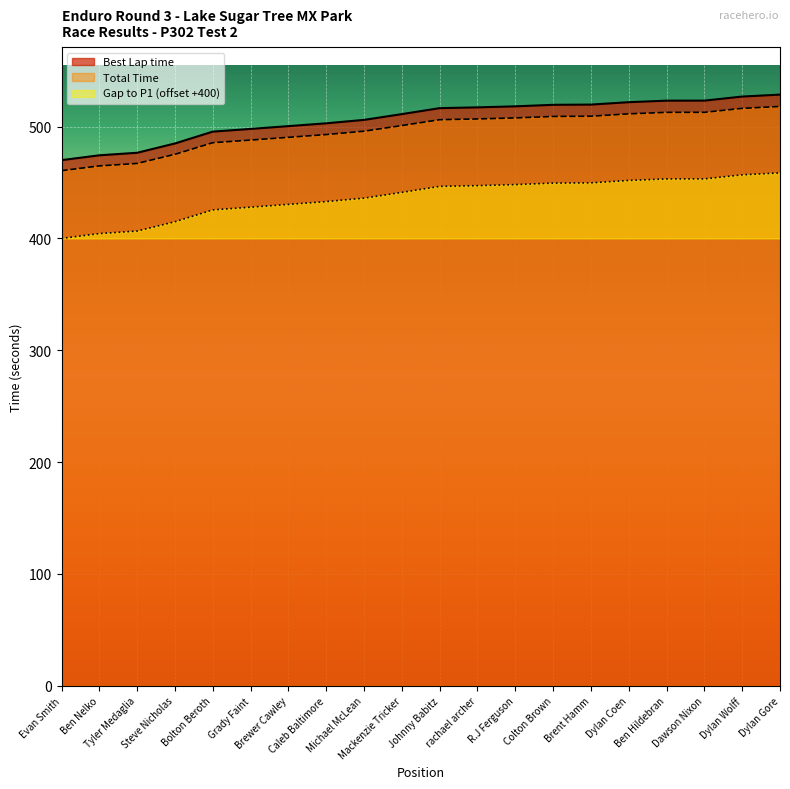

What is the maximum value for Best Lap time?

528.6